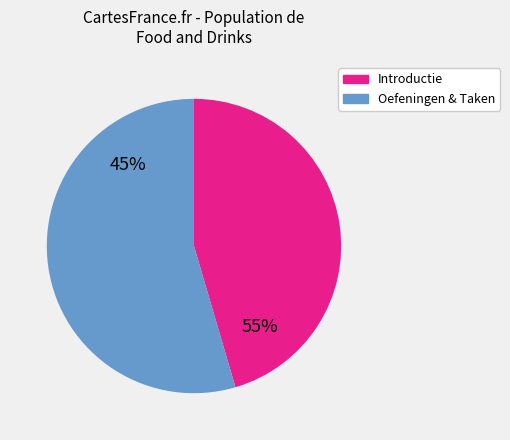

True or false: Exercises accounts for 1% of the total.

False